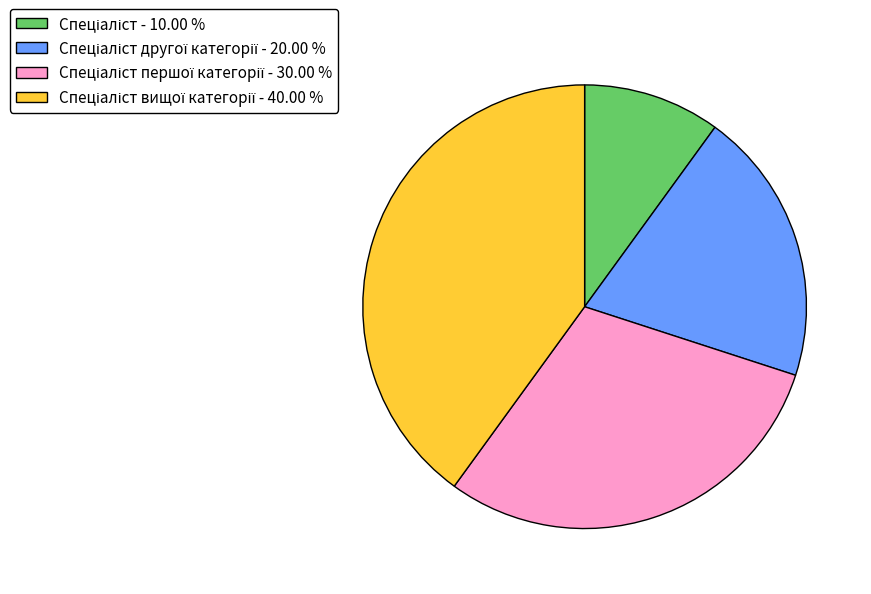

Does any single category account for the majority?

No